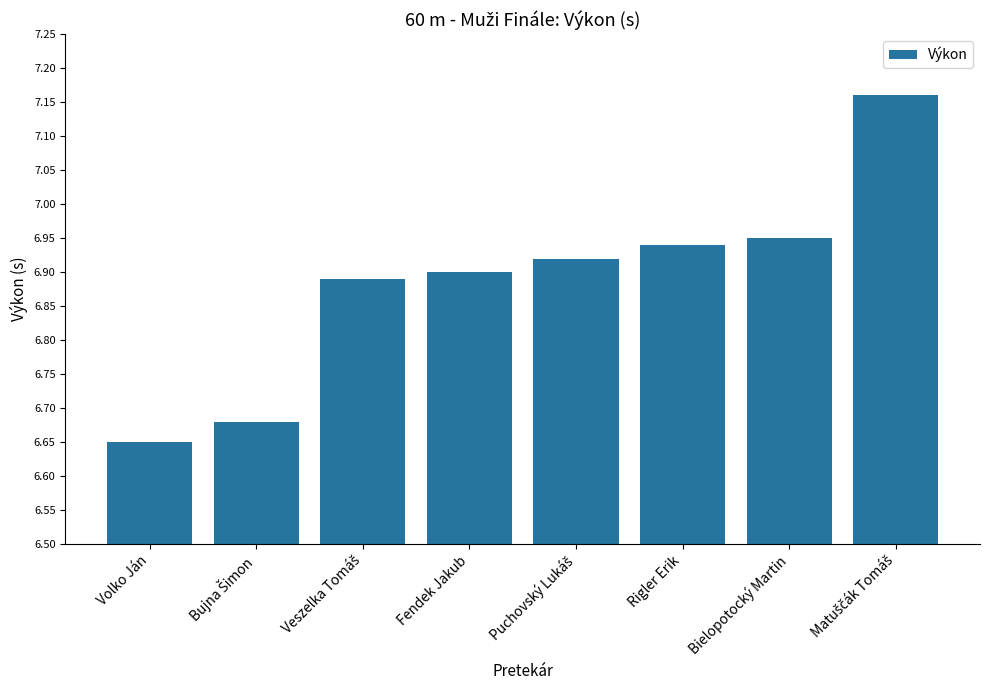

The value at Fendek Jakub is 6.9. True or false?

True